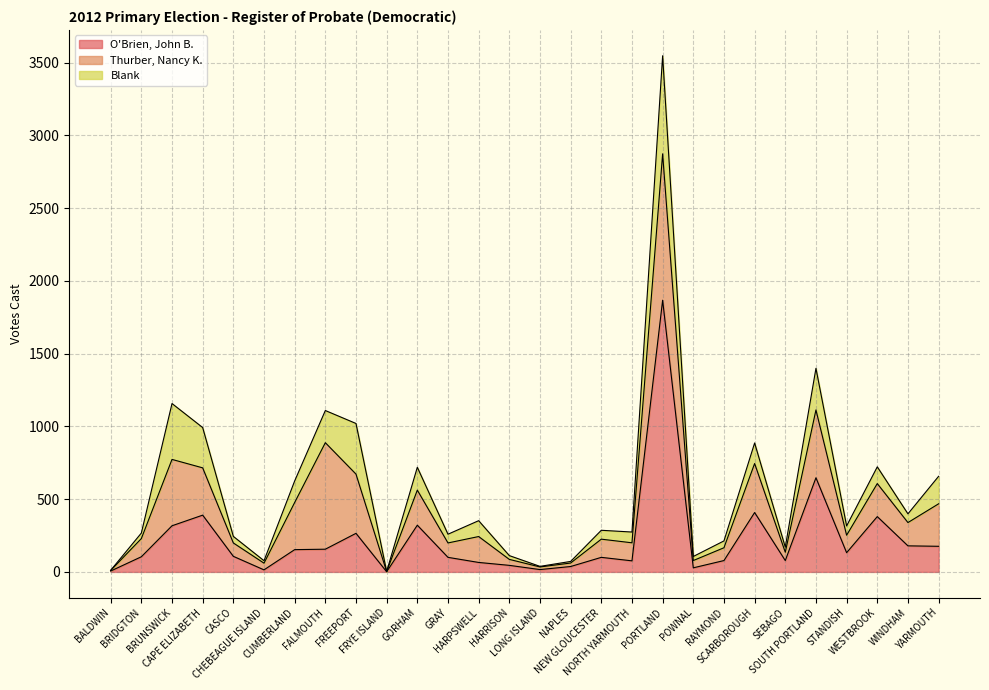

How many data points does each series have?

28